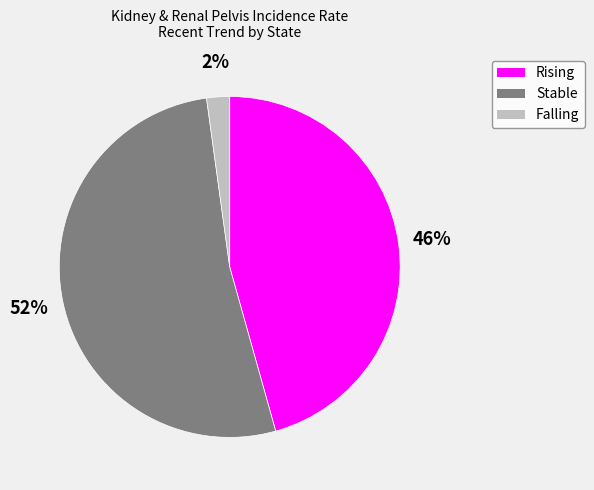

Rank the categories by value from lowest to highest.

Falling, Rising, Stable